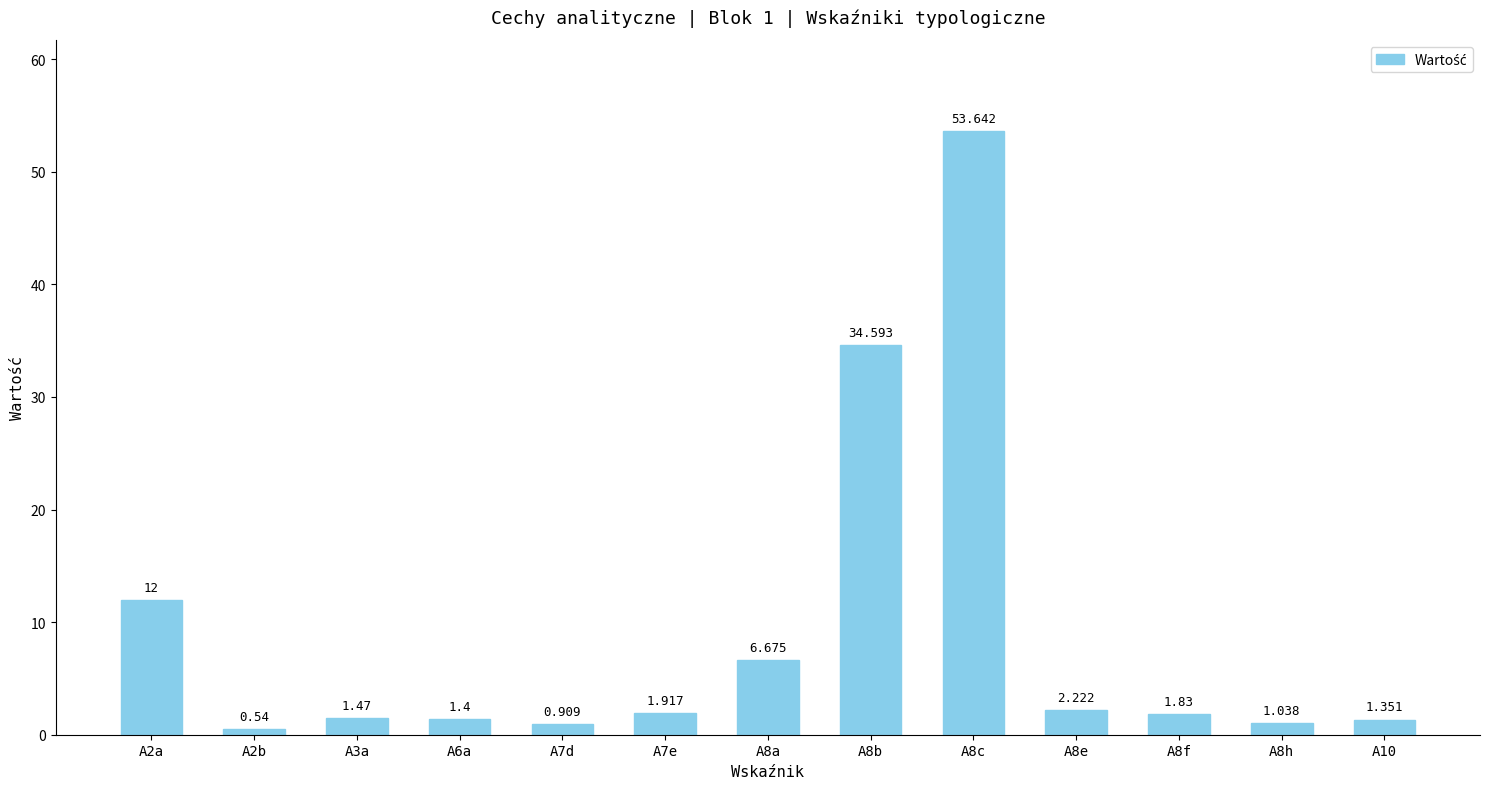

How many categories are shown in the chart?

13